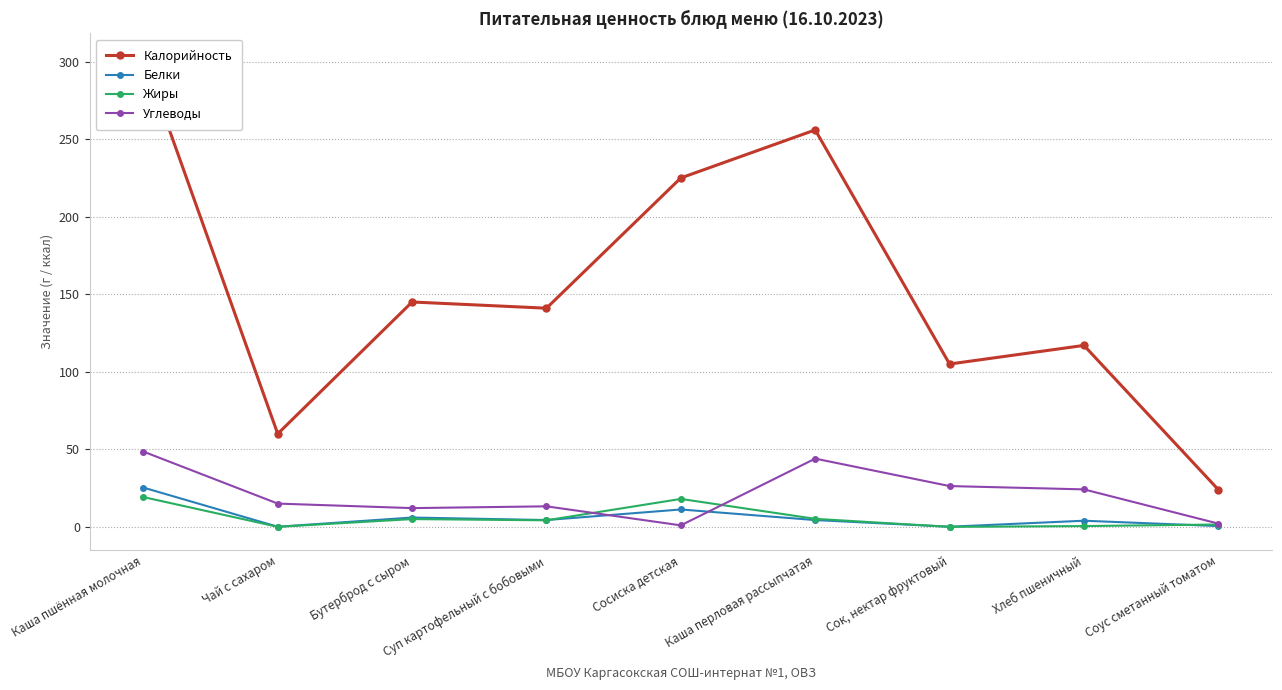

Count the number of data series in this chart.

4